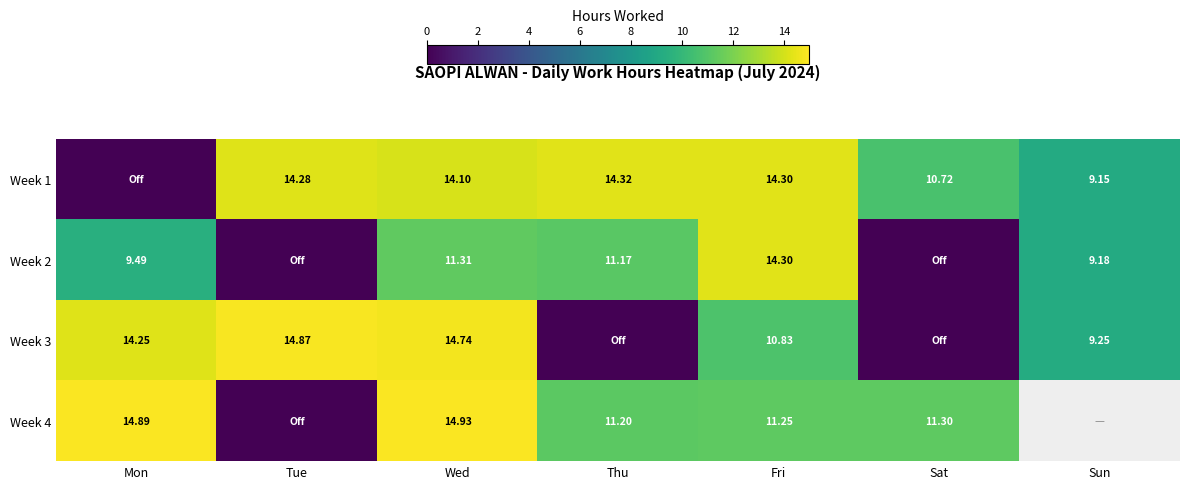

Is the value of Week 3 at Sun greater than the value of Week 1 at Sun?

Yes